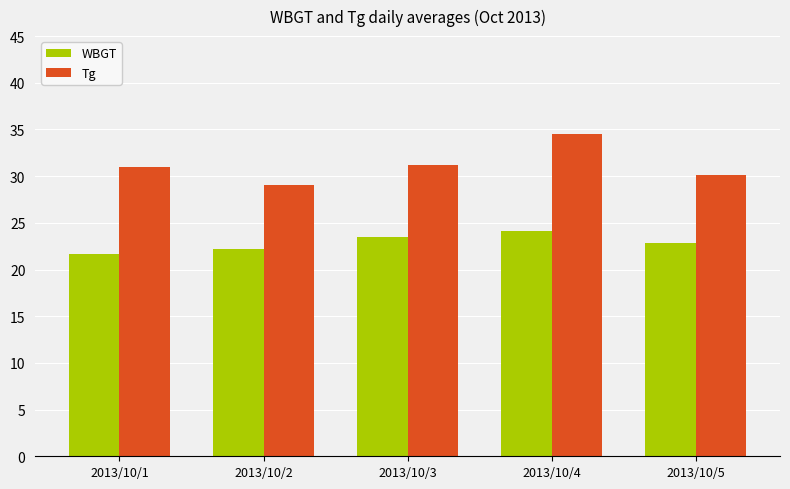

At which category is the sum across all series the highest?

2013/10/4